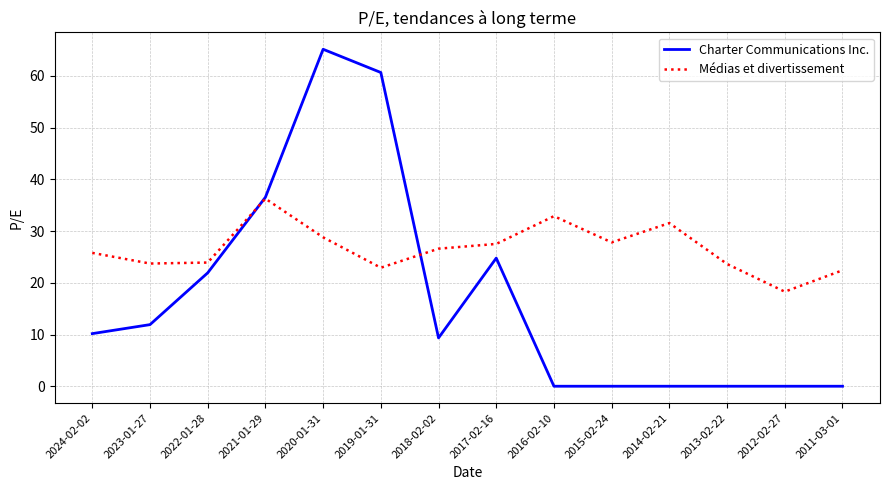

Where is Charter Communications Inc. nearest to the value 32?

2021-01-29